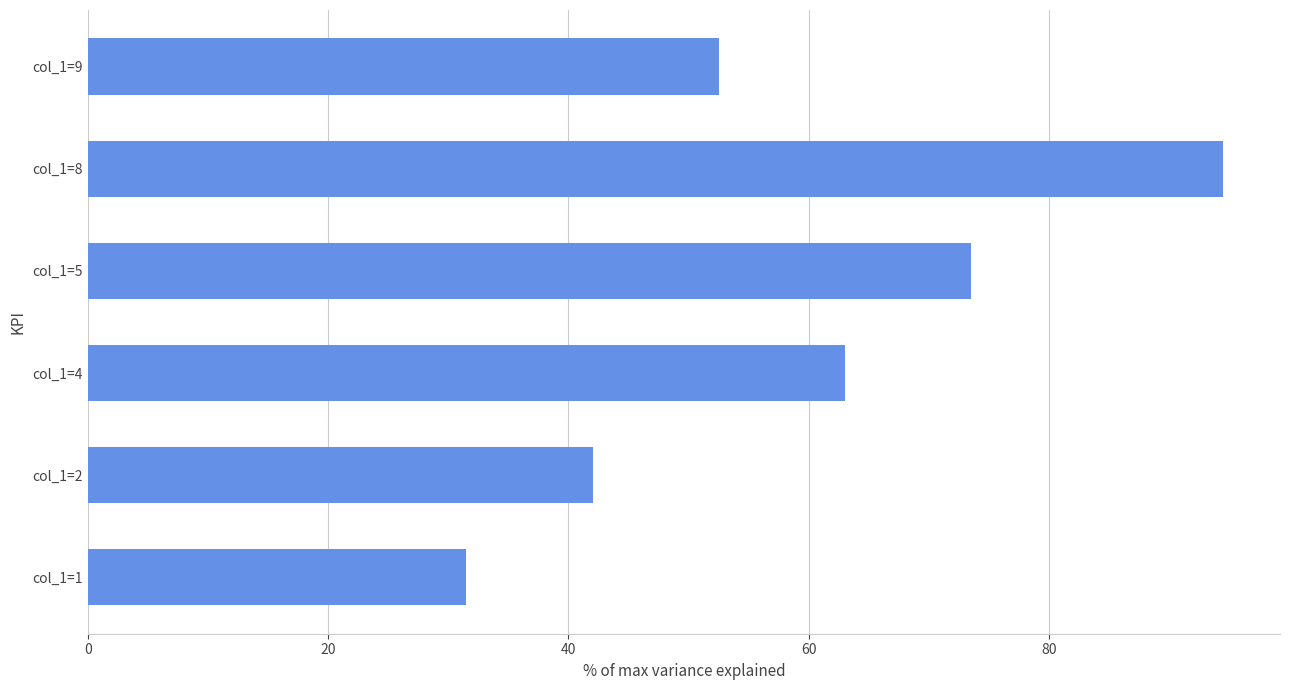

Rank the categories by value from lowest to highest.

col_1=1, col_1=2, col_1=9, col_1=4, col_1=5, col_1=8